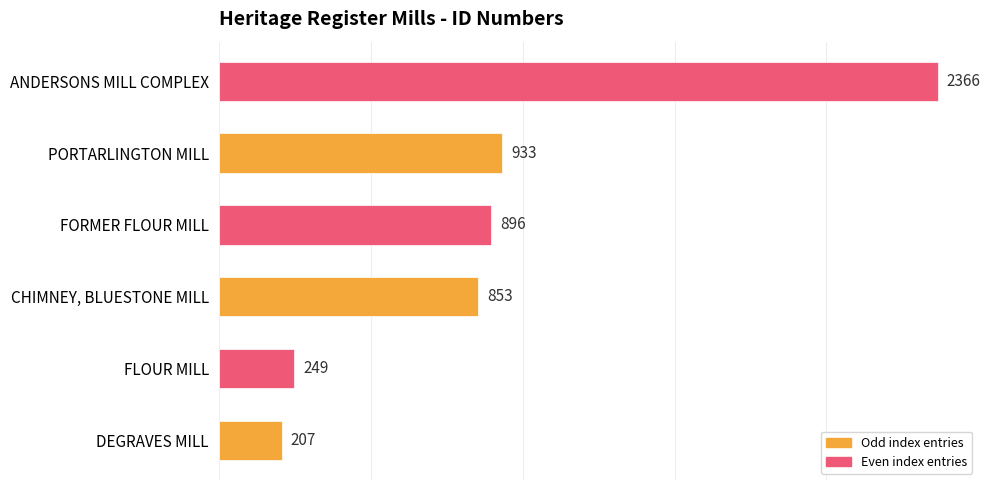

What is the approximate value at DEGRAVES MILL?

207